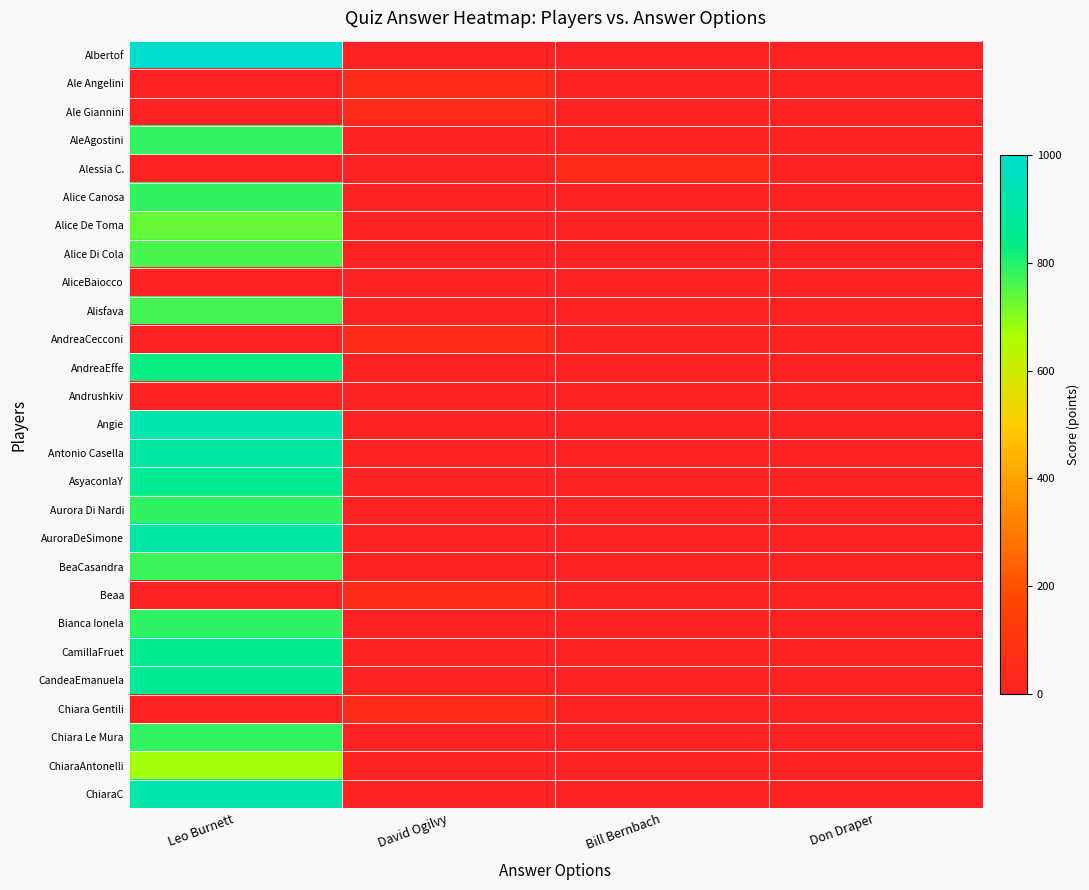

Which label corresponds to the smallest value in the chart?

David Ogilvy